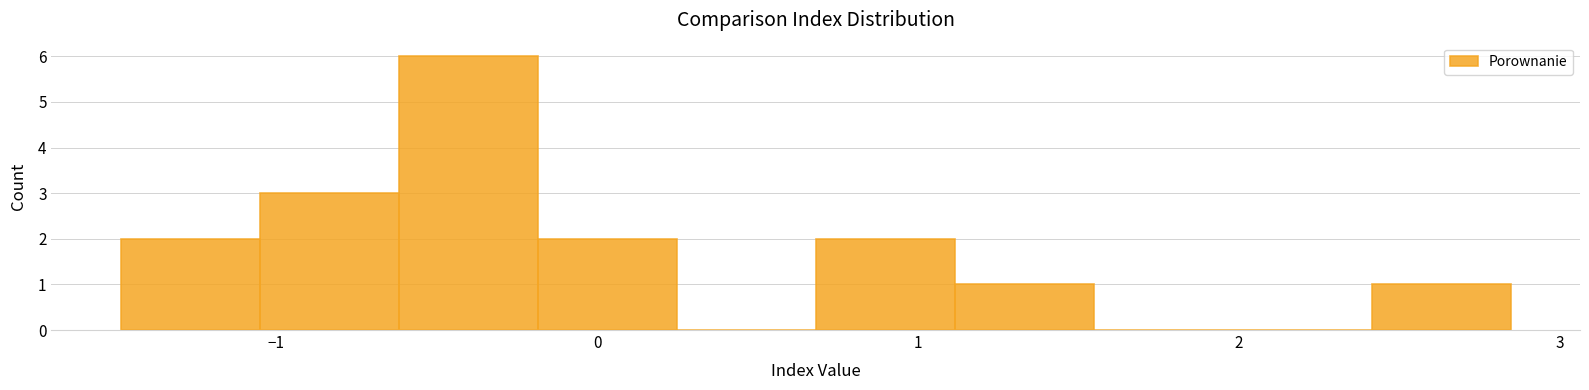

Reading left to right, transcribe this chart: for each bar, give the range it covers on the x-axis and its height. Neither the bar edges nor the heights are printed on the chart, so give them approximately, as read against the axes.

-1.5 to -1.1: 2
-1.1 to -0.6: 3
-0.6 to -0.2: 6
-0.2 to 0.2: 2
0.2 to 0.7: 0
0.7 to 1.1: 2
1.1 to 1.5: 1
1.5 to 2.0: 0
2.0 to 2.4: 0
2.4 to 2.8: 1